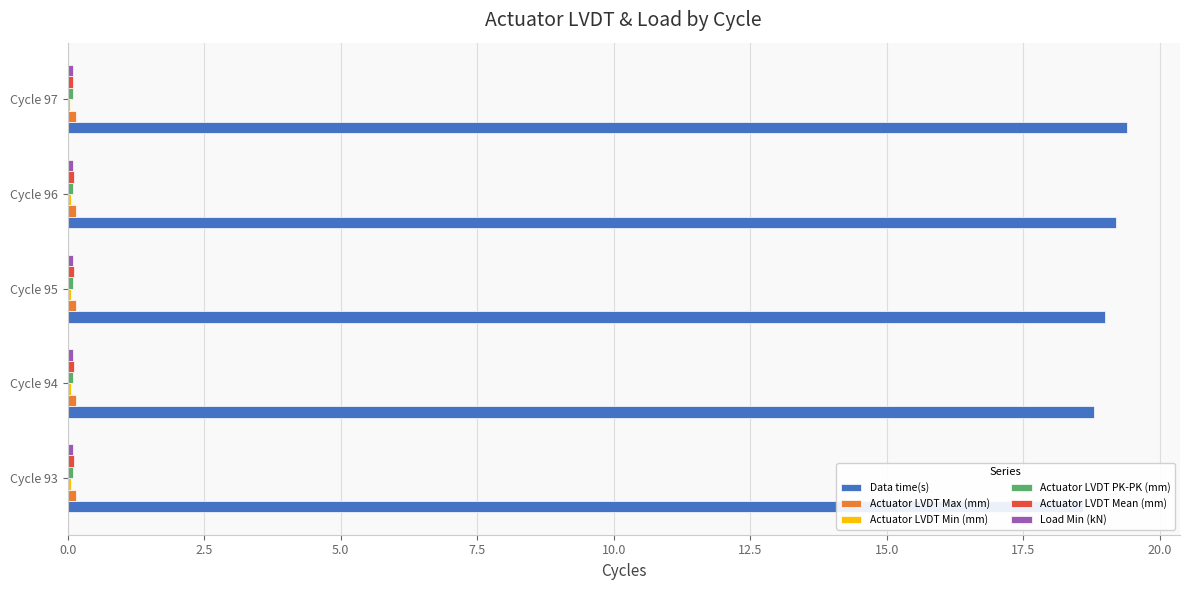

At Cycle 95, list the series in order from smallest to largest.

Actuator LVDT Min (mm), Actuator LVDT PK-PK (mm), Load Min (kN), Actuator LVDT Mean (mm), Actuator LVDT Max (mm), Data time(s)